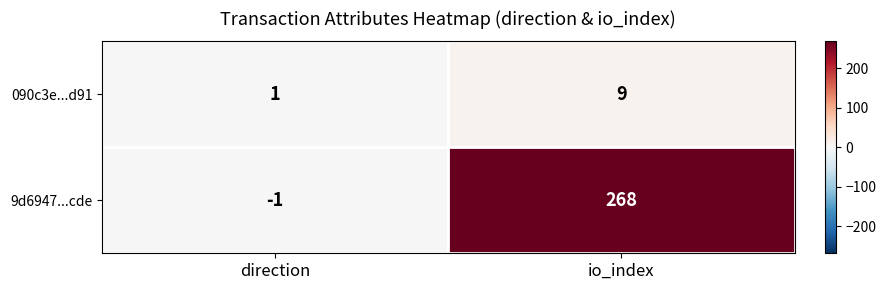

Rank the series at direction from highest to lowest value.

090c3e...d91, 9d6947...cde